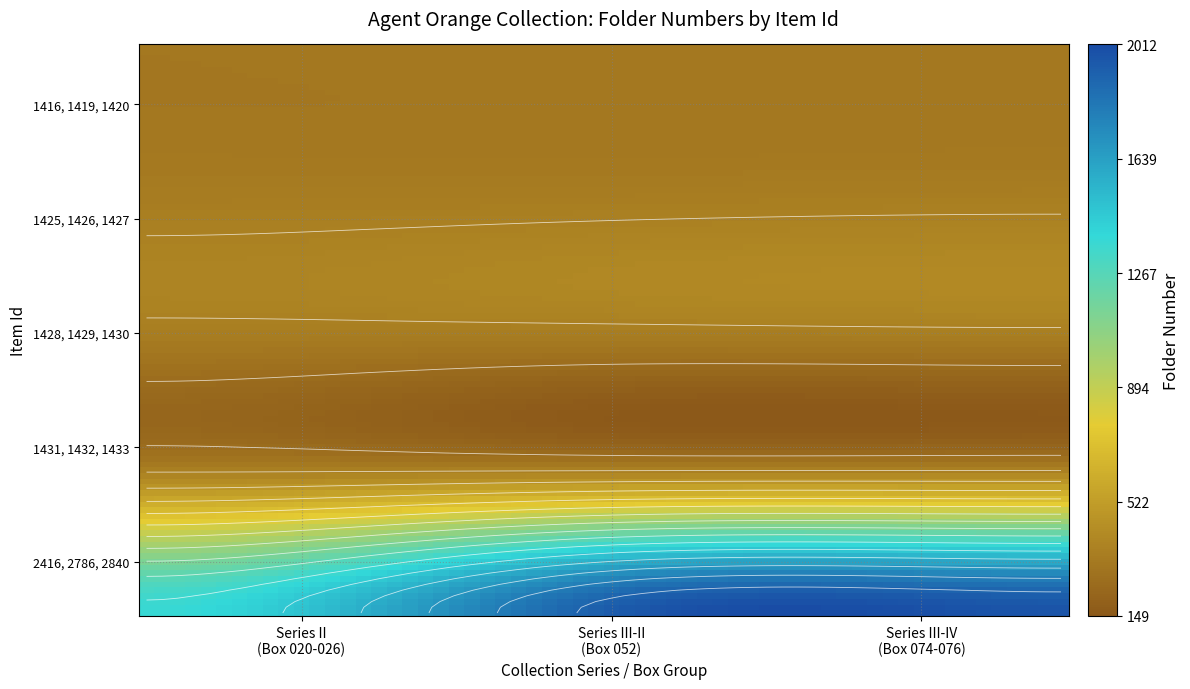

What is the difference between the maximum and minimum values in the 1419 series?

321